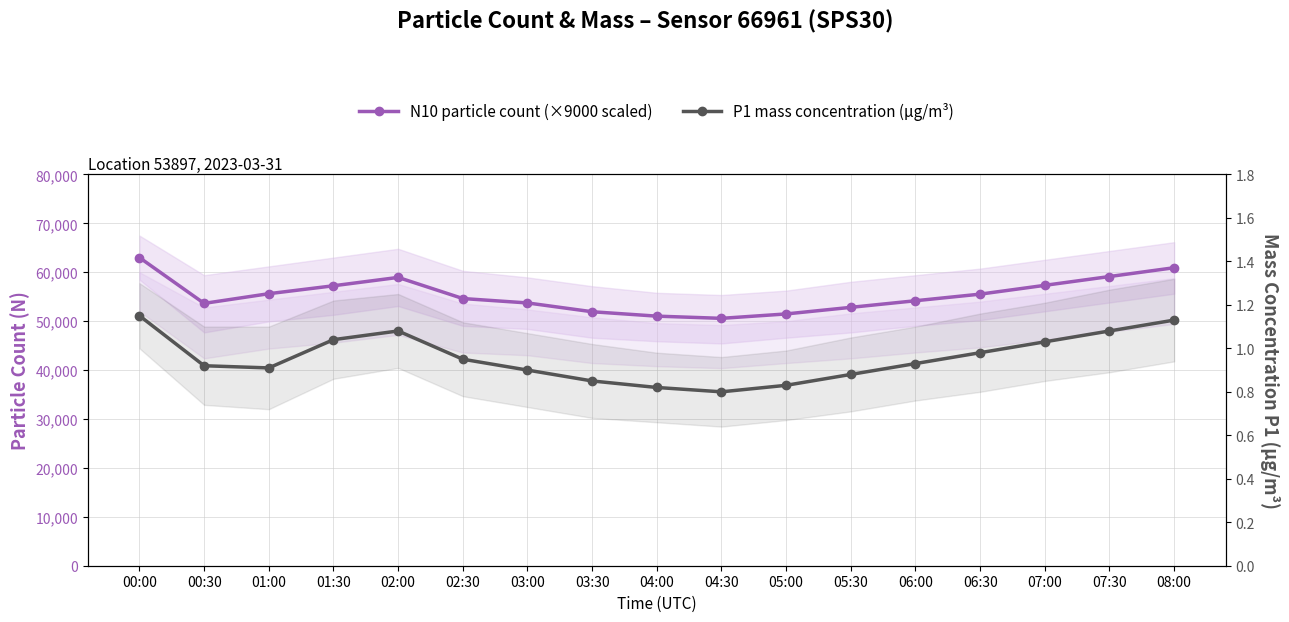

What is the total value across all series at 02:00?

58951.1